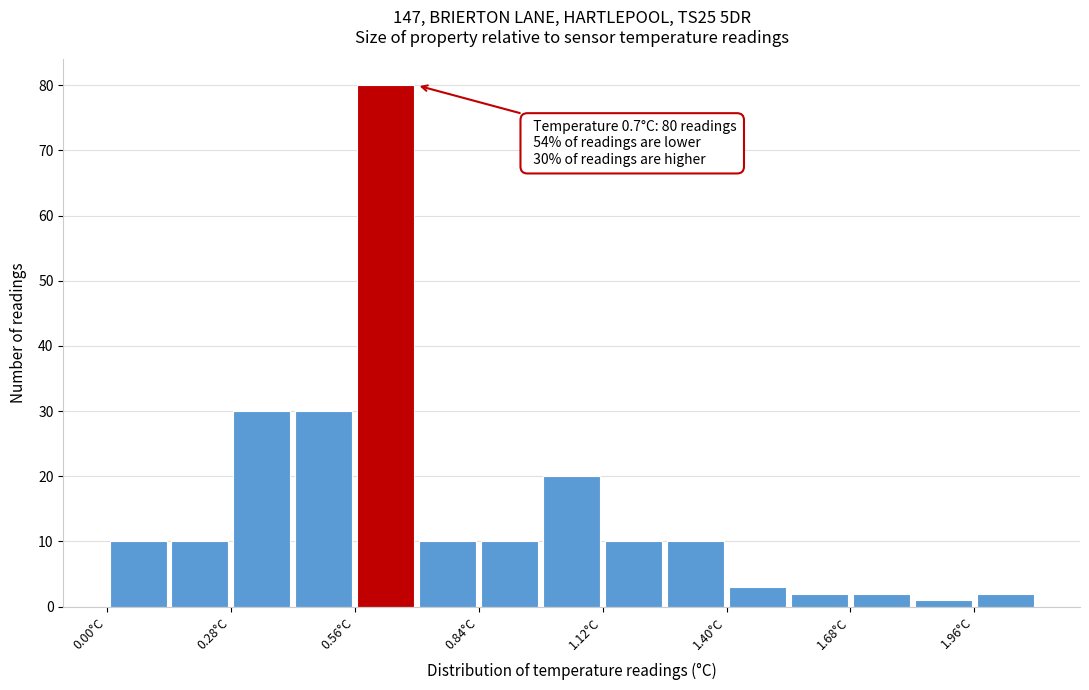

Read against the x-axis, roughly where is the centre of the tallest bar?

0.65